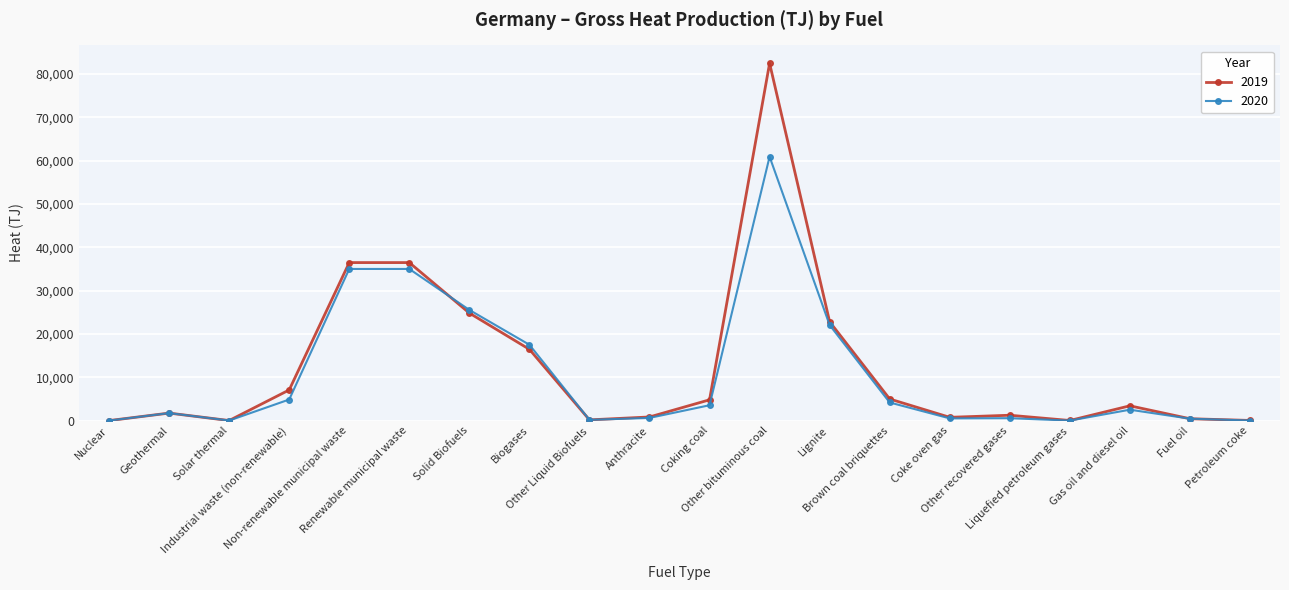

List the series in order of their peak value, lowest first.

2020, 2019